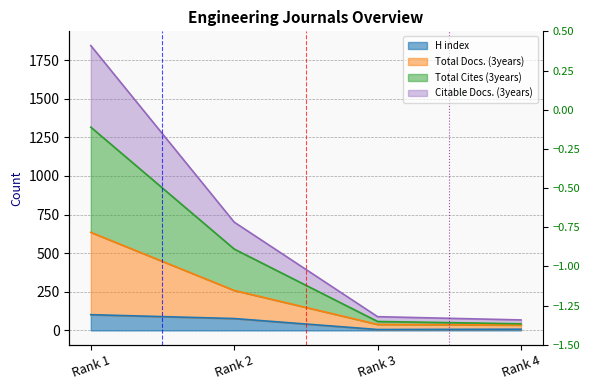

The Total Cites (3years) series shows 65 at Rank 4. True or false?

False